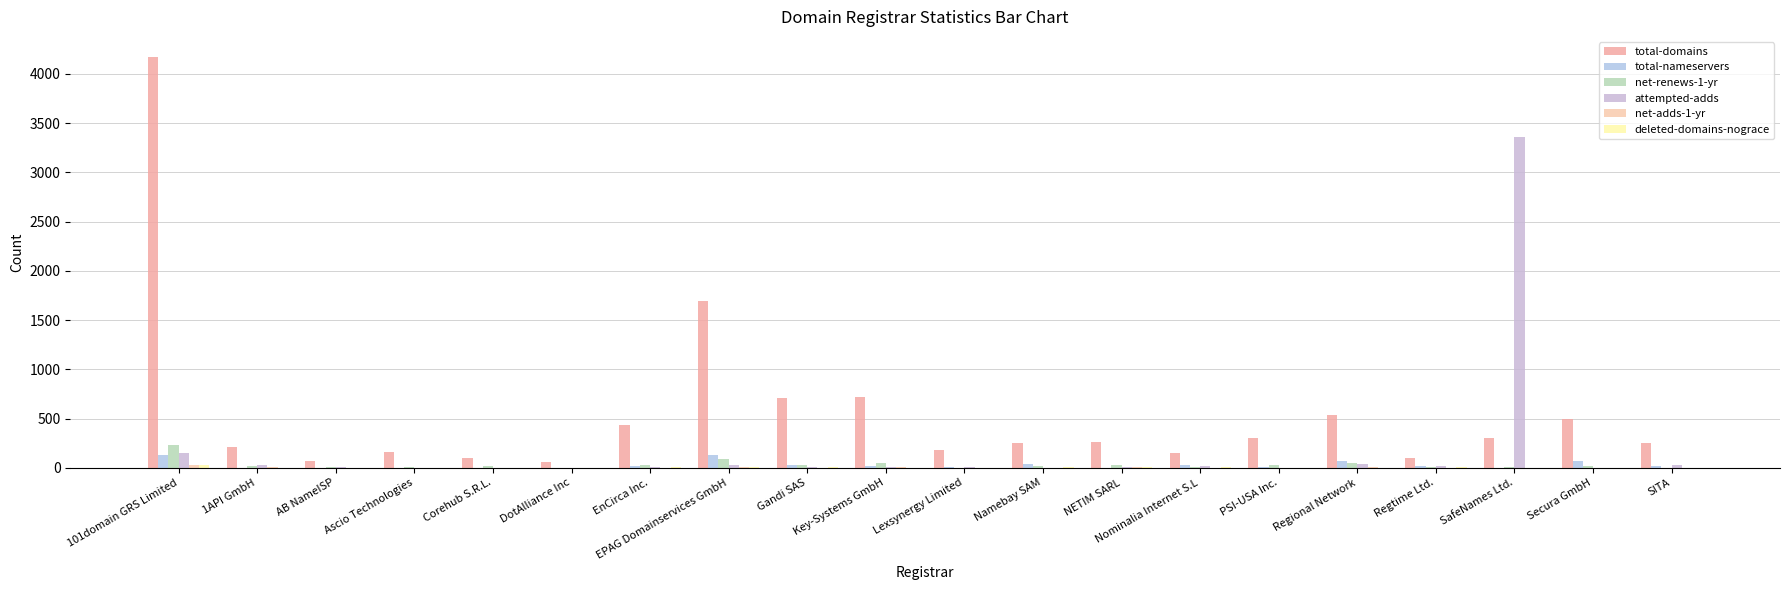

Rank the series by their maximum value, from highest to lowest.

total-domains, attempted-adds, net-renews-1-yr, total-nameservers, deleted-domains-nograce, net-adds-1-yr